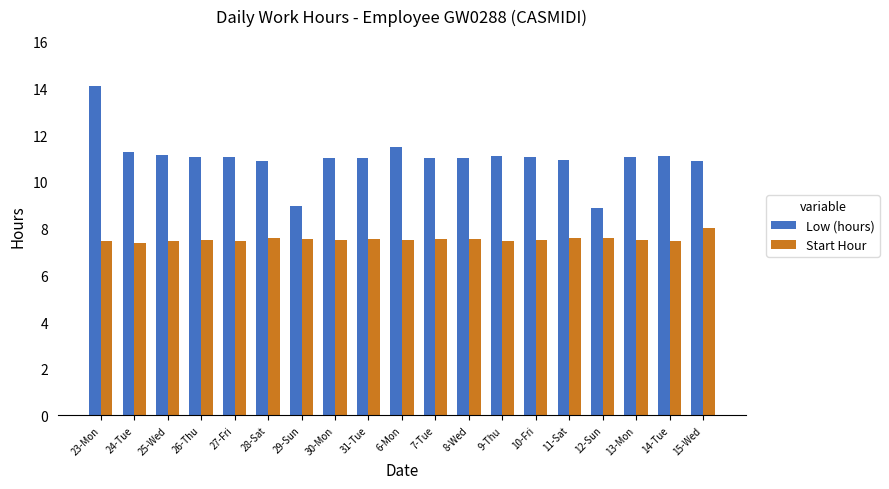

Which category has the highest value in the Low (hours) series?

23-Mon